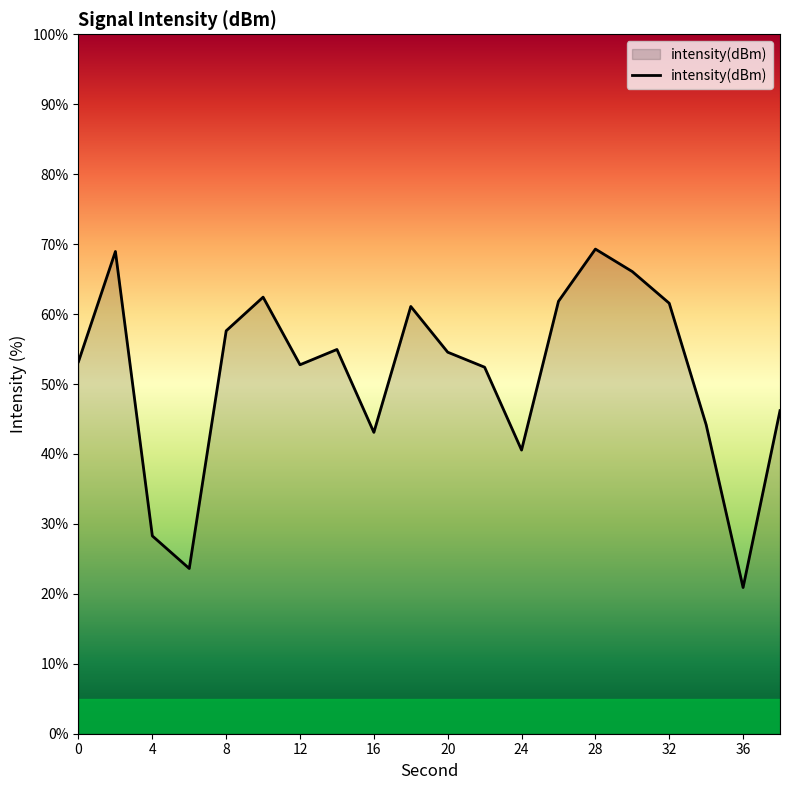

What is the sum of all values?

1023.4